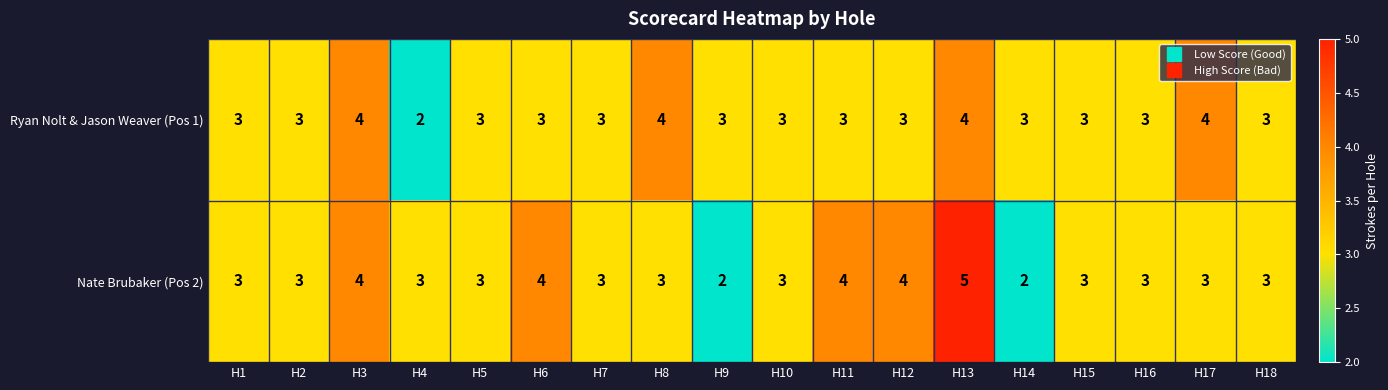

How many Nate Brubaker (Pos 2) values are between 3 and 4?

15